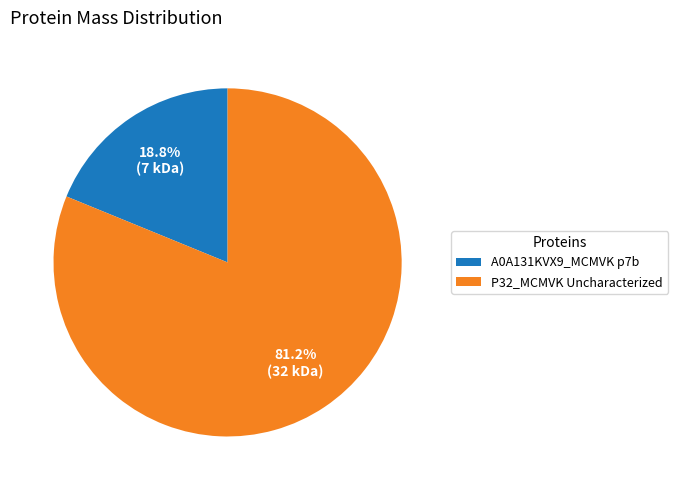

Which category accounts for the majority?

P32_MCMVK Uncharacterized